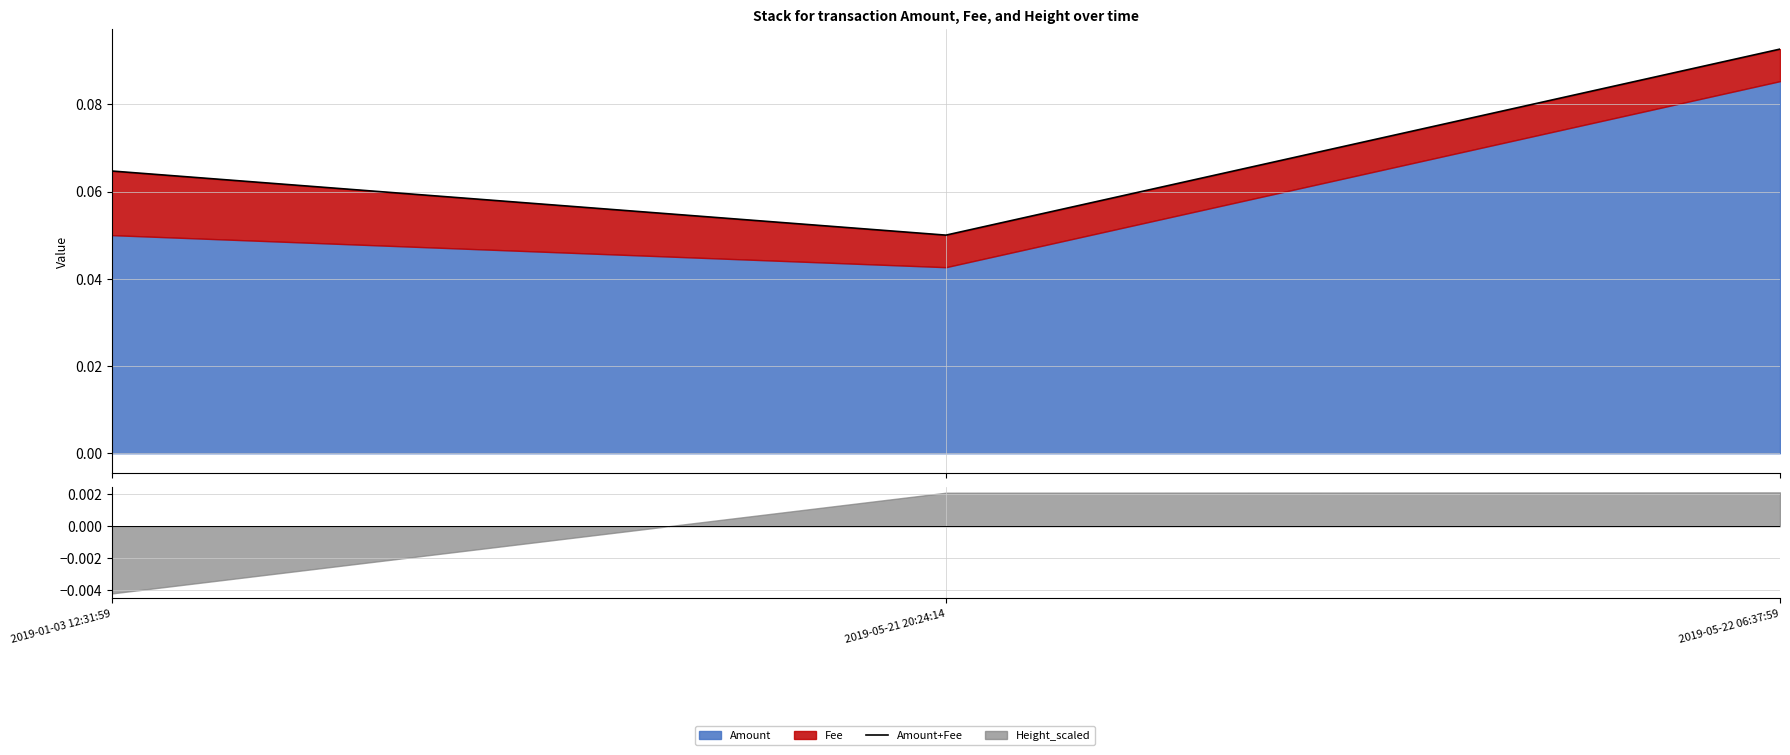

The chart shows a value of 0.2 at 2019-05-22 06:37:59. True or false?

False